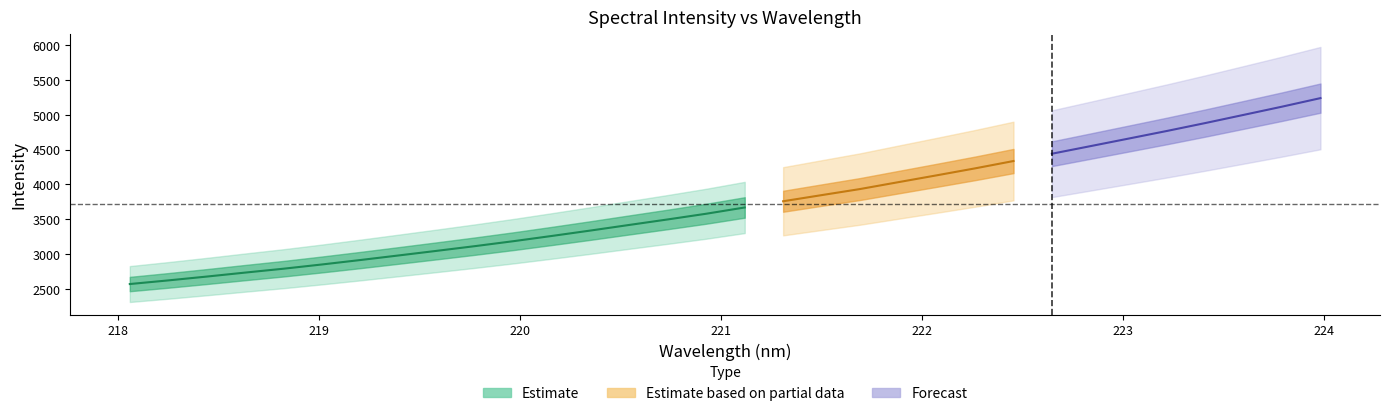

What is the highest value of the y series?

5236.2